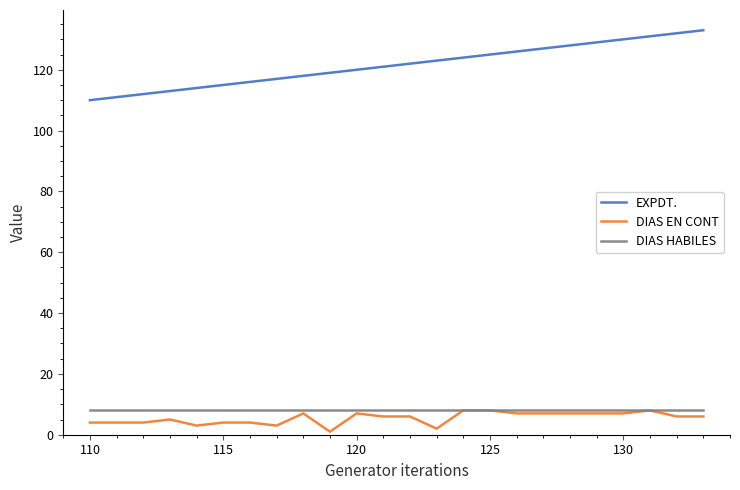

Which series has the widest spread of values?

EXPDT.